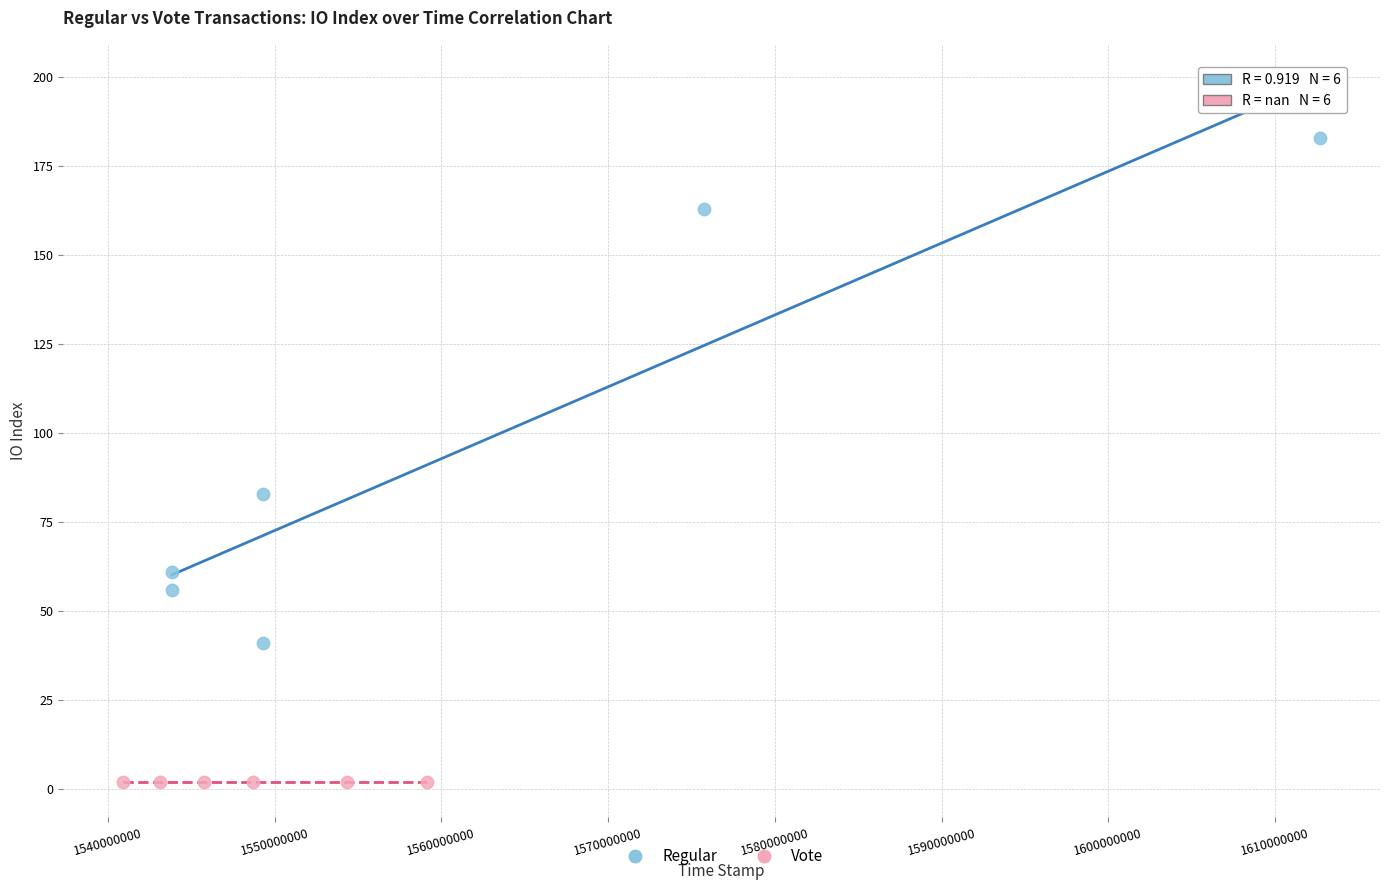

Which series contains the lowest Y value?

Vote